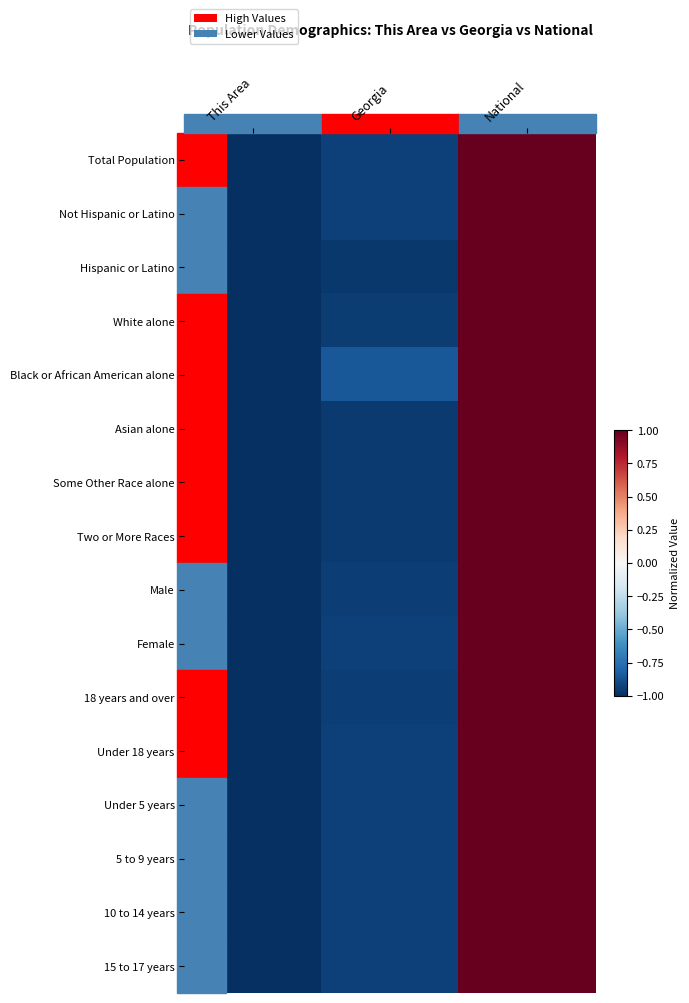

What is the maximum value shown in the chart?

1.0